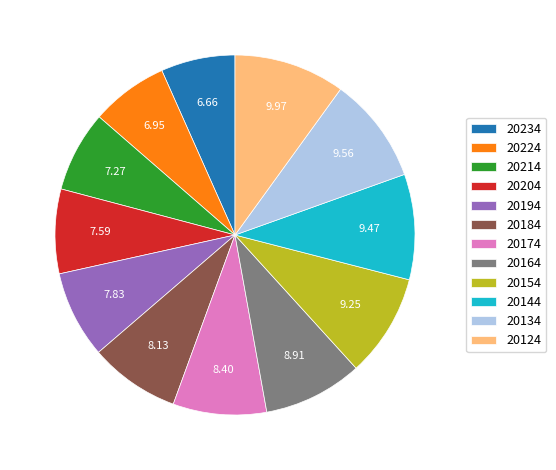

How many segments does this pie chart have?

12